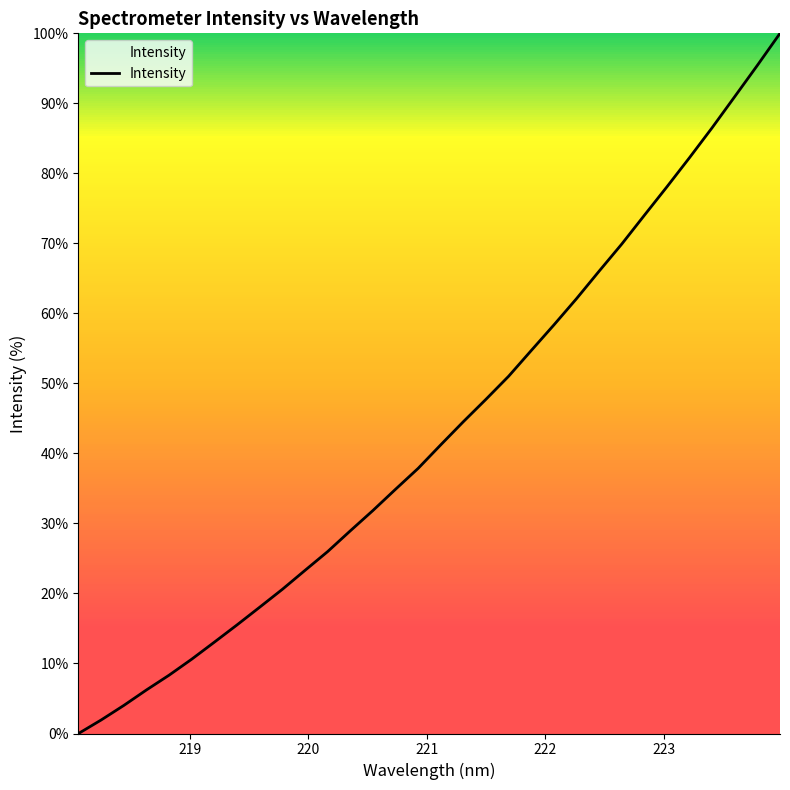

What is the greatest value displayed?

100.0